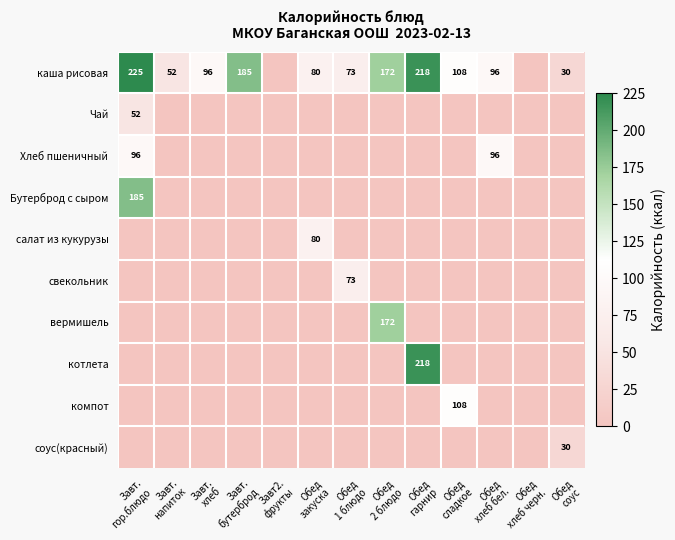

What is the maximum value for Бутерброд с сыром?

185.0